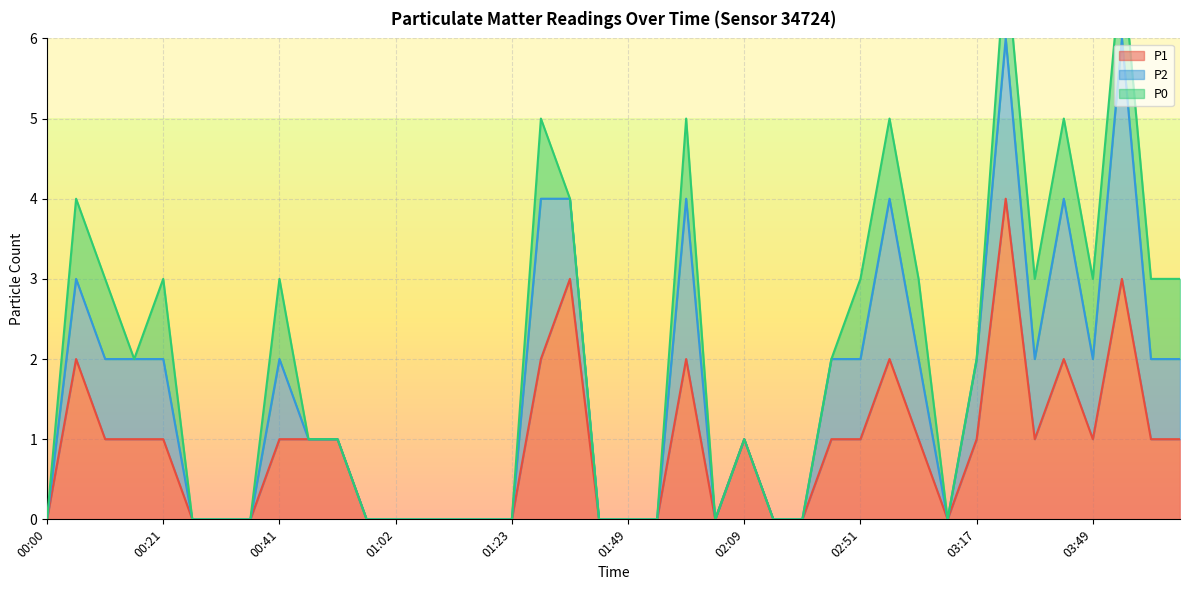

Reading left to right, list all the values displayed in this chart.

P1: 0	2	1	1	1	0	0	0	1	1	1	0	0	0	0	0	0	2	3	0	0	0	2	0	1	0	0	1	1	2	1	0	1	4	1	2	1	3	1	1
P2: 0	1	1	1	1	0	0	0	1	0	0	0	0	0	0	0	0	2	1	0	0	0	2	0	0	0	0	1	1	2	1	0	1	2	1	2	1	3	1	1
P0: 0	1	1	0	1	0	0	0	1	0	0	0	0	0	0	0	0	1	0	0	0	0	1	0	0	0	0	0	1	1	1	0	0	1	1	1	1	1	1	1